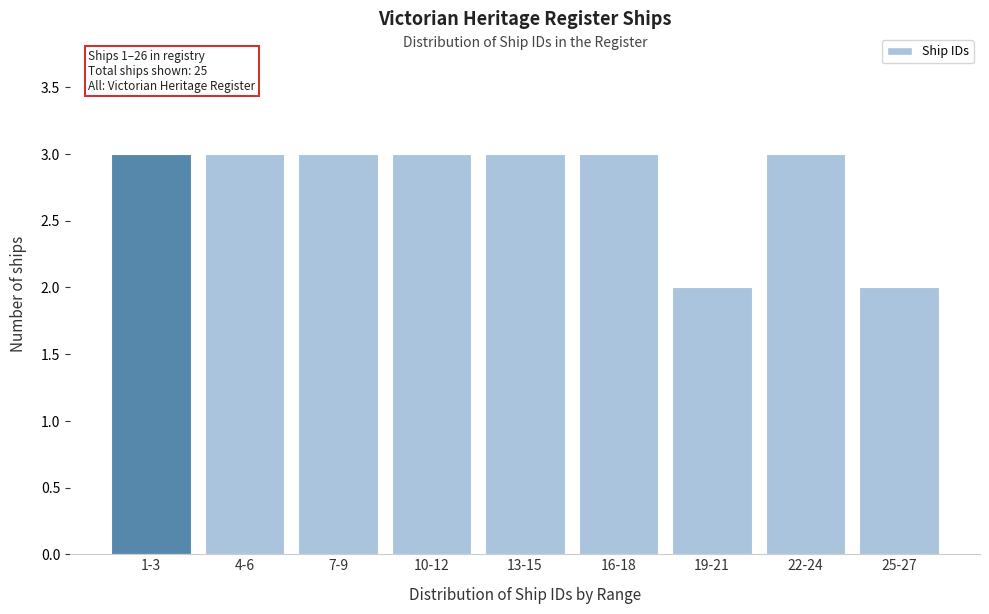

Reading left to right, transcribe all the data shown in this chart.

3	3	3	3	3	3	2	3	2